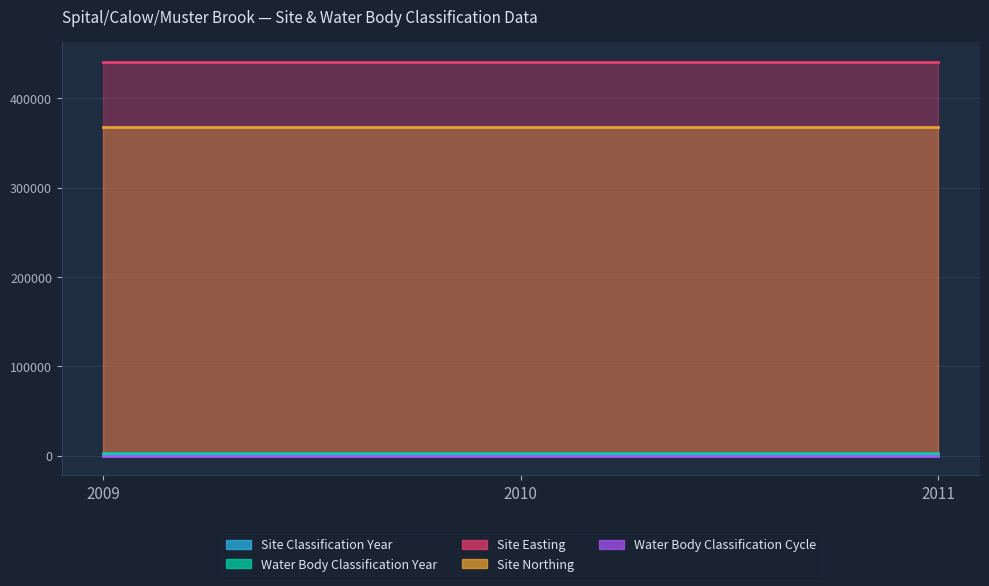

Where is Water Body Classification Year nearest to the value 2010?

2010